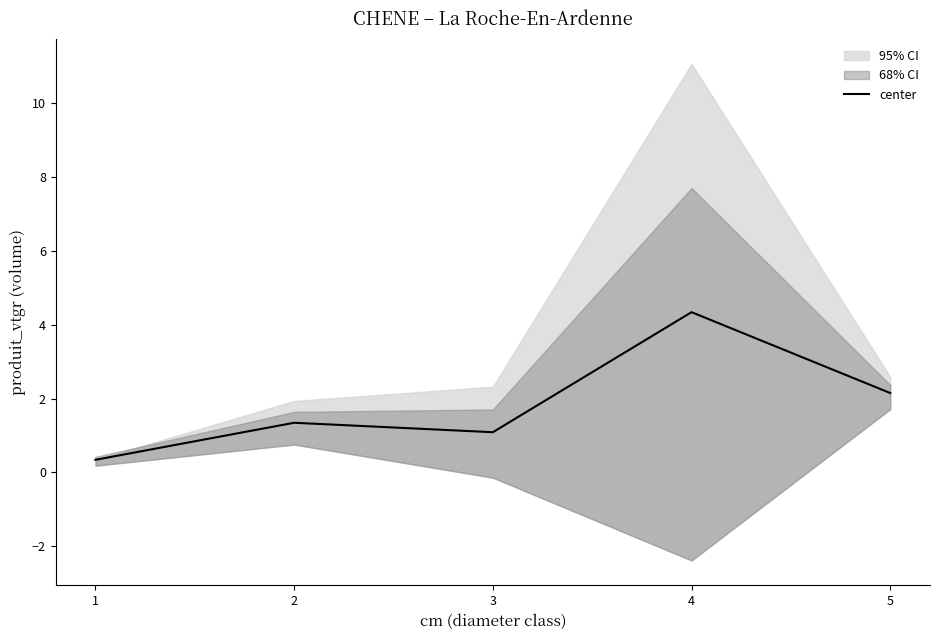

True or false: the data shows 6.9 at 4.

False